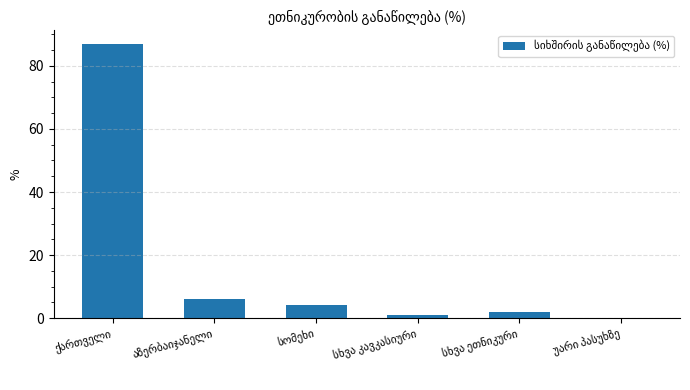

What is the maximum value shown in the chart?

87